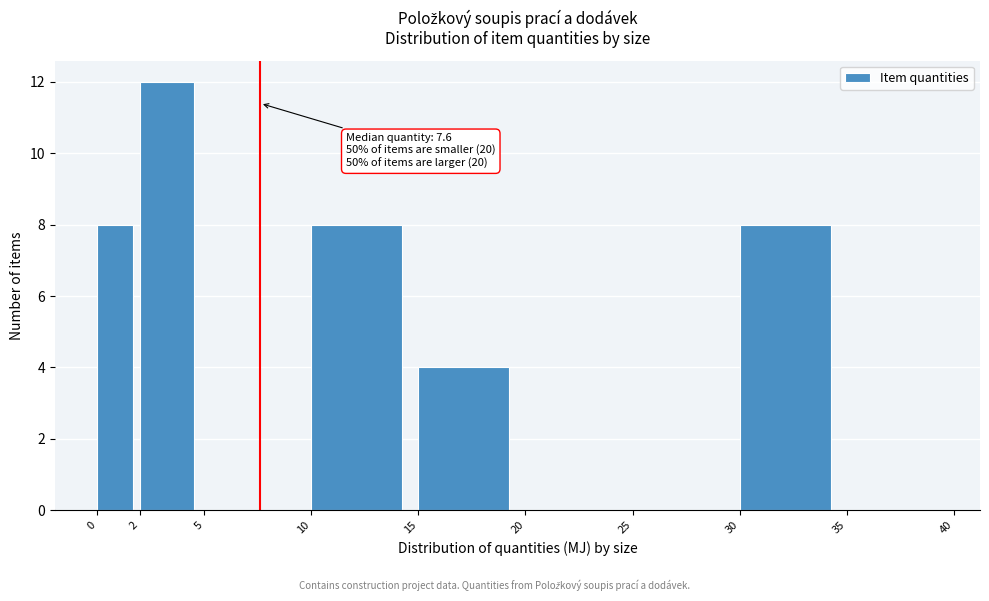

Over which range of the x-axis is the bar tallest?

2 to 5